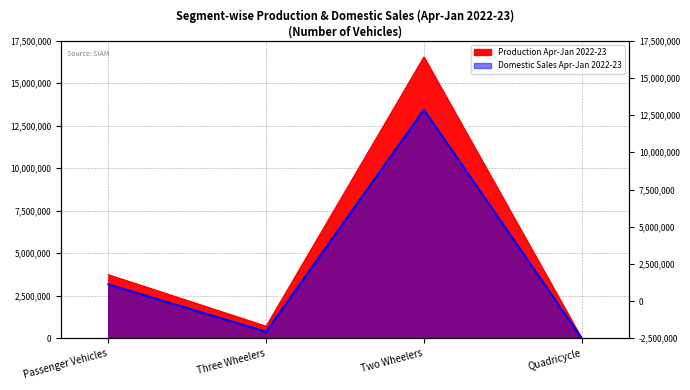

What is the sum of the Production Apr-Jan 2022-23 values at Three Wheelers and Two Wheelers?

17254900